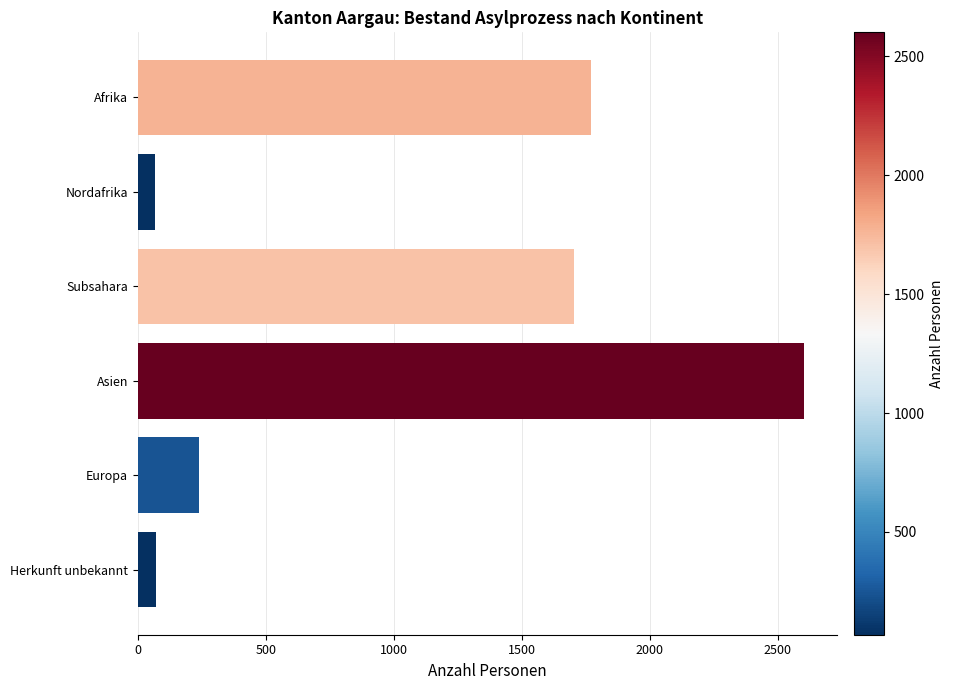

What is the value of the 5th bar from the top?

238